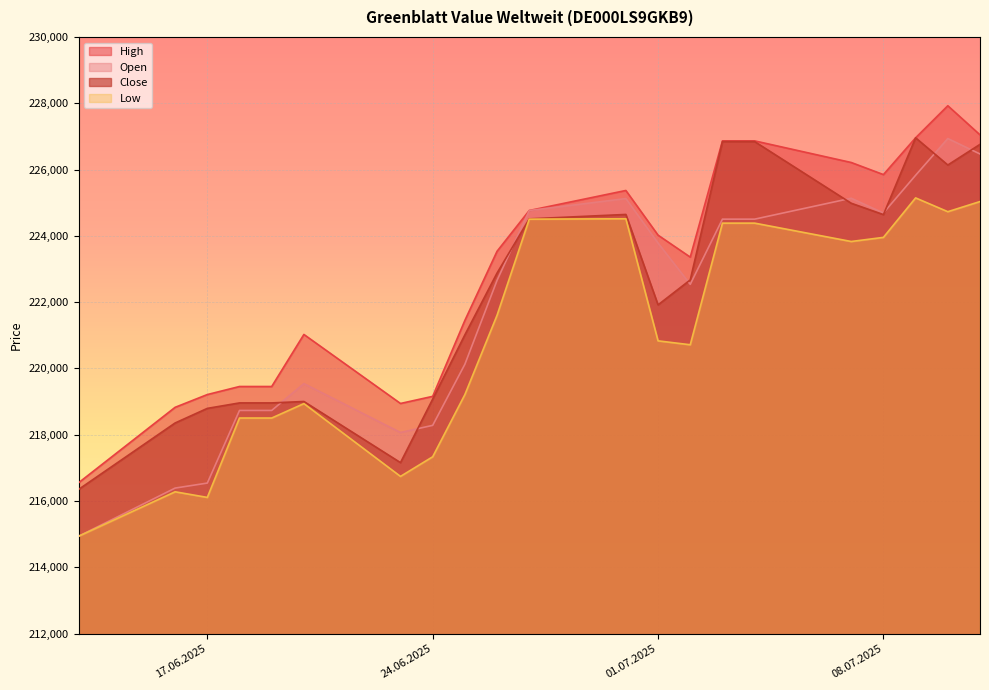

List the series in order of their peak value, highest first.

High, Close, Open, Low